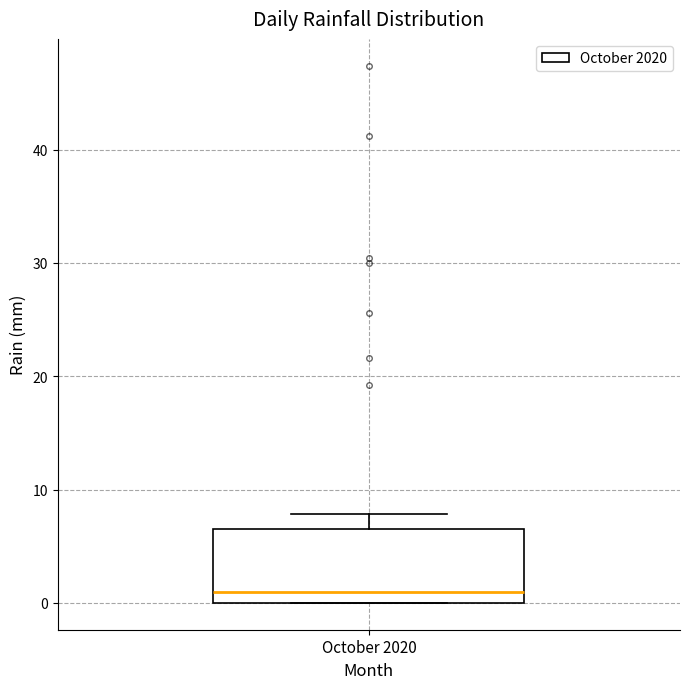

Where is the upper edge of the box for October 2020 on the y-axis? The values are not printed on the chart, so give them approximately, as read against the axis.

7